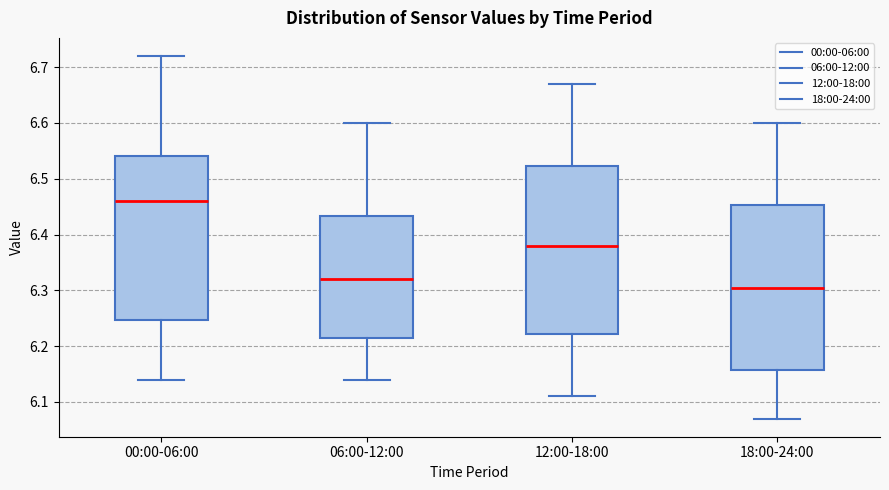

Where is the lower edge of the box for 00:00-06:00 on the y-axis? The values are not printed on the chart, so give them approximately, as read against the axis.

6.25